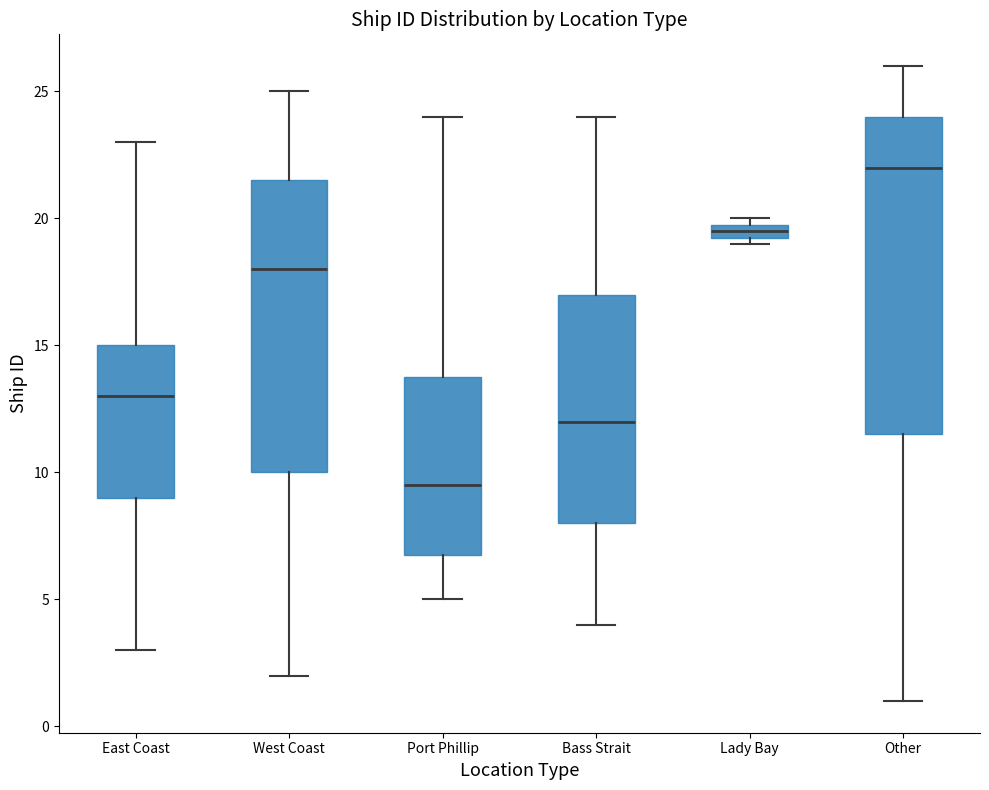

Which box's median line is the lowest?

Port Phillip